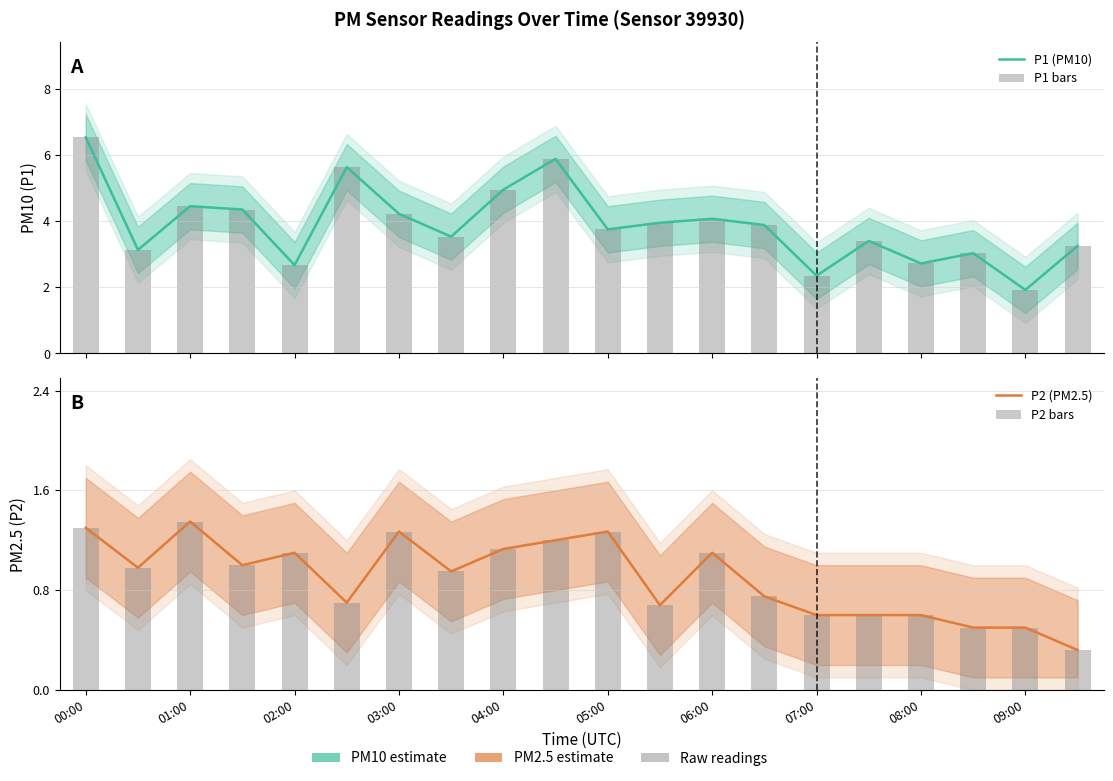

Which category has the lowest value in the P1 (PM10) series?

09:00